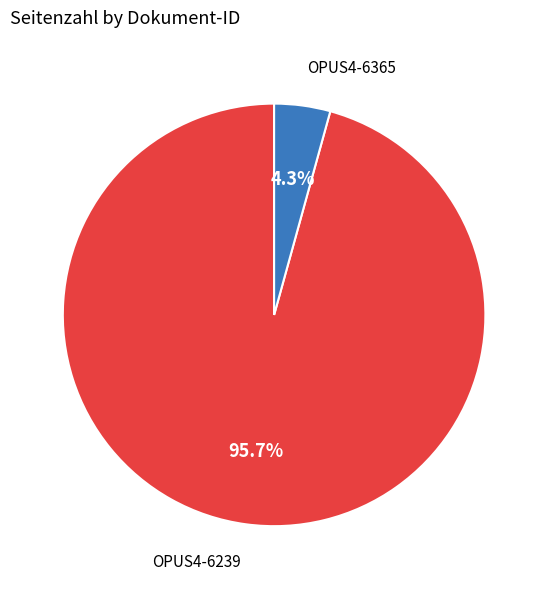

Does any single category account for the majority?

Yes